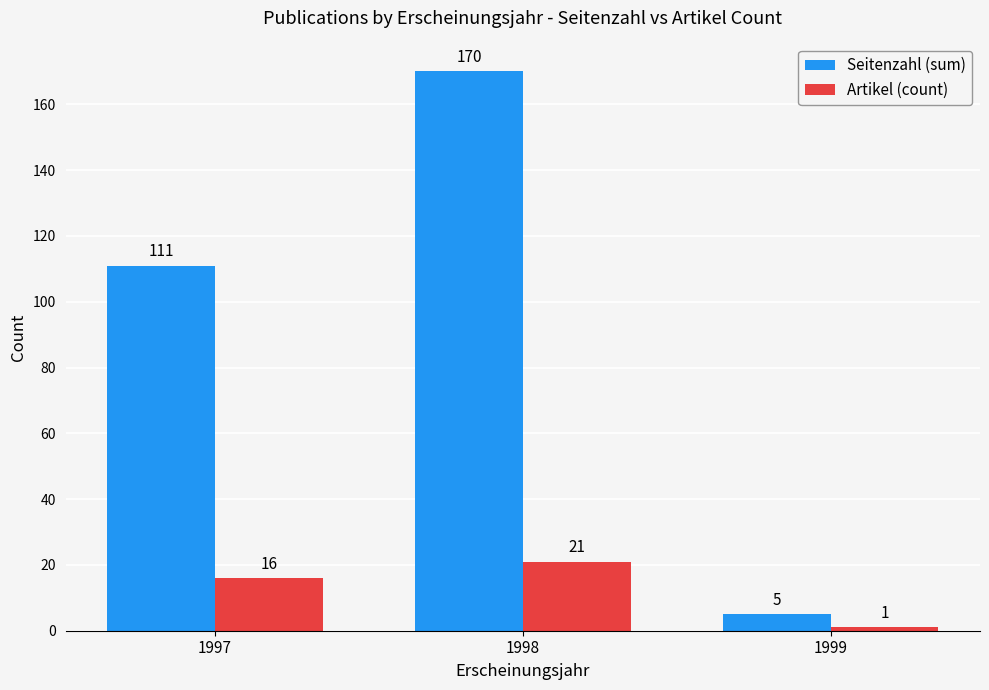

Reading left to right, extract all data points from this chart.

Seitenzahl (sum): 1997=111	1998=170	1999=5
Artikel (count): 1997=16	1998=21	1999=1